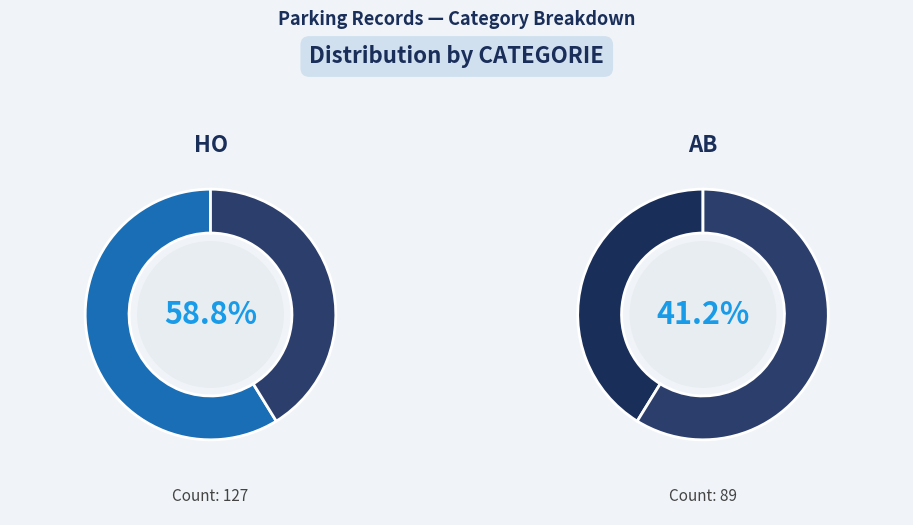

To the nearest percent, what is the difference between the AB and HO slice percentages?

18%